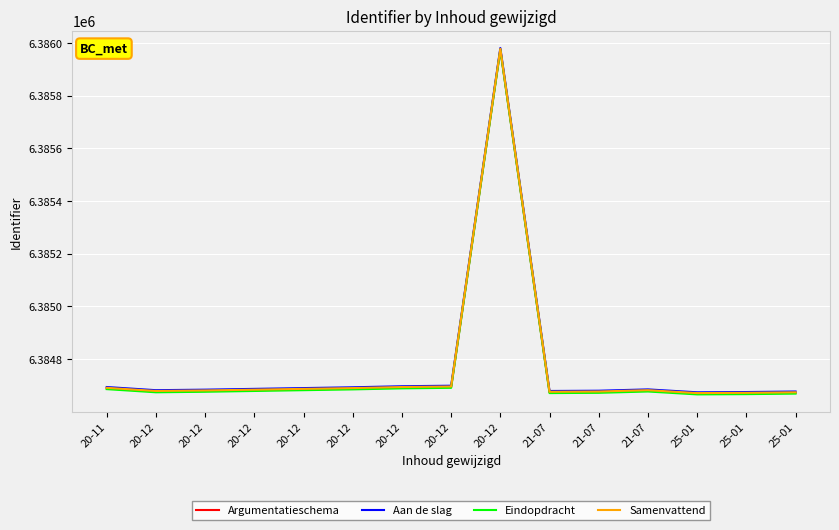

Reading left to right, what are all the values shown in this chart?

Argumentatieschema: 20-11=6384689	20-12=6384677	20-12=6384679	20-12=6384682	20-12=6384685	20-12=6384688	20-12=6384692	20-12=6384694	20-12=6385976	21-07=6384674	21-07=6384675	21-07=6384680	25-01=6384669	25-01=6384670	25-01=6384672
Aan de slag: 20-11=6384694	20-12=6384682	20-12=6384684	20-12=6384687	20-12=6384690	20-12=6384693	20-12=6384697	20-12=6384699	20-12=6385981	21-07=6384679	21-07=6384680	21-07=6384685	25-01=6384674	25-01=6384675	25-01=6384677
Eindopdracht: 20-11=6384686	20-12=6384674	20-12=6384676	20-12=6384679	20-12=6384682	20-12=6384685	20-12=6384689	20-12=6384691	20-12=6385973	21-07=6384671	21-07=6384672	21-07=6384677	25-01=6384666	25-01=6384667	25-01=6384669
Samenvattend: 20-11=6384691	20-12=6384679	20-12=6384681	20-12=6384684	20-12=6384687	20-12=6384690	20-12=6384694	20-12=6384696	20-12=6385978	21-07=6384676	21-07=6384677	21-07=6384682	25-01=6384671	25-01=6384672	25-01=6384674